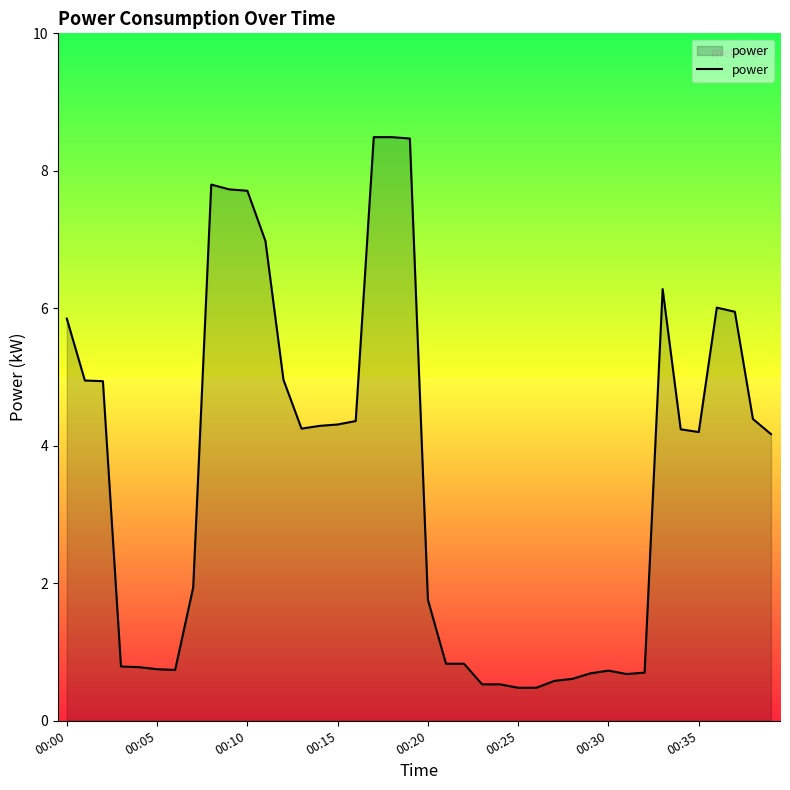

How many lines are shown in the chart?

1